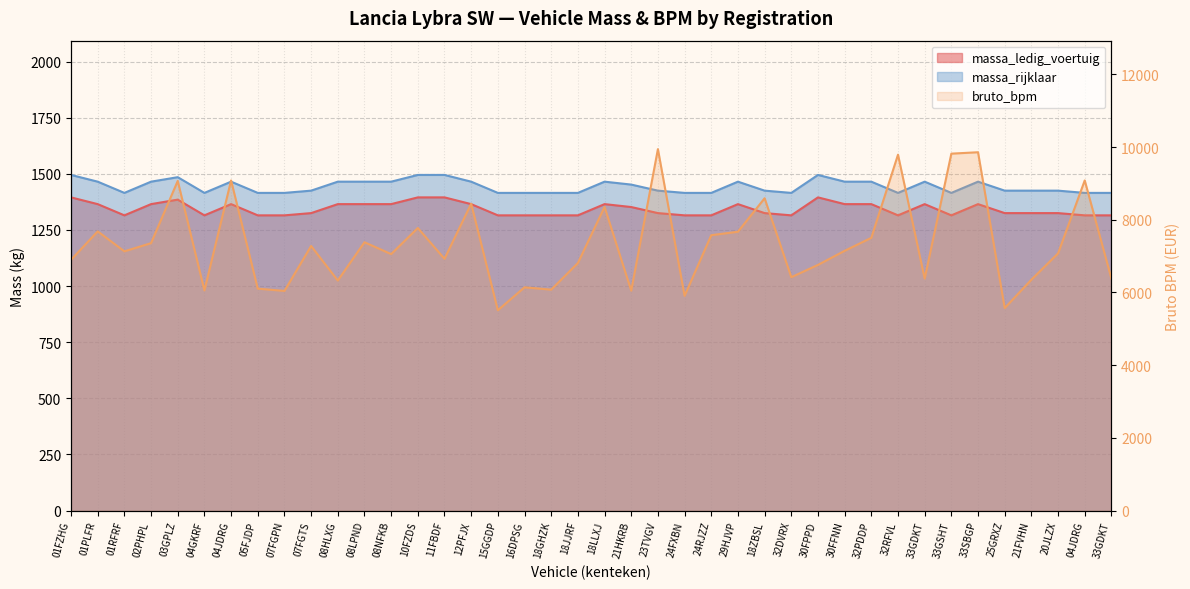

True or false: massa_ledig_voertuig has more than 1 points higher than both neighbors.

True